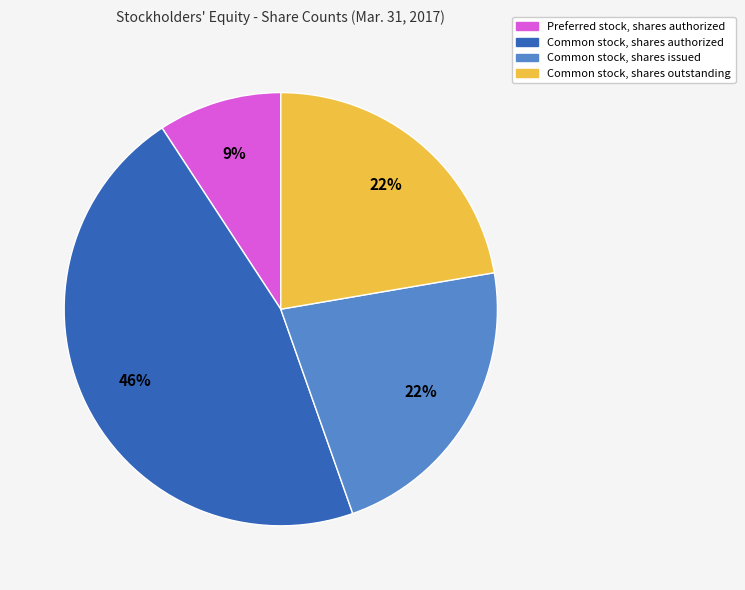

Is there a majority slice in this chart?

No